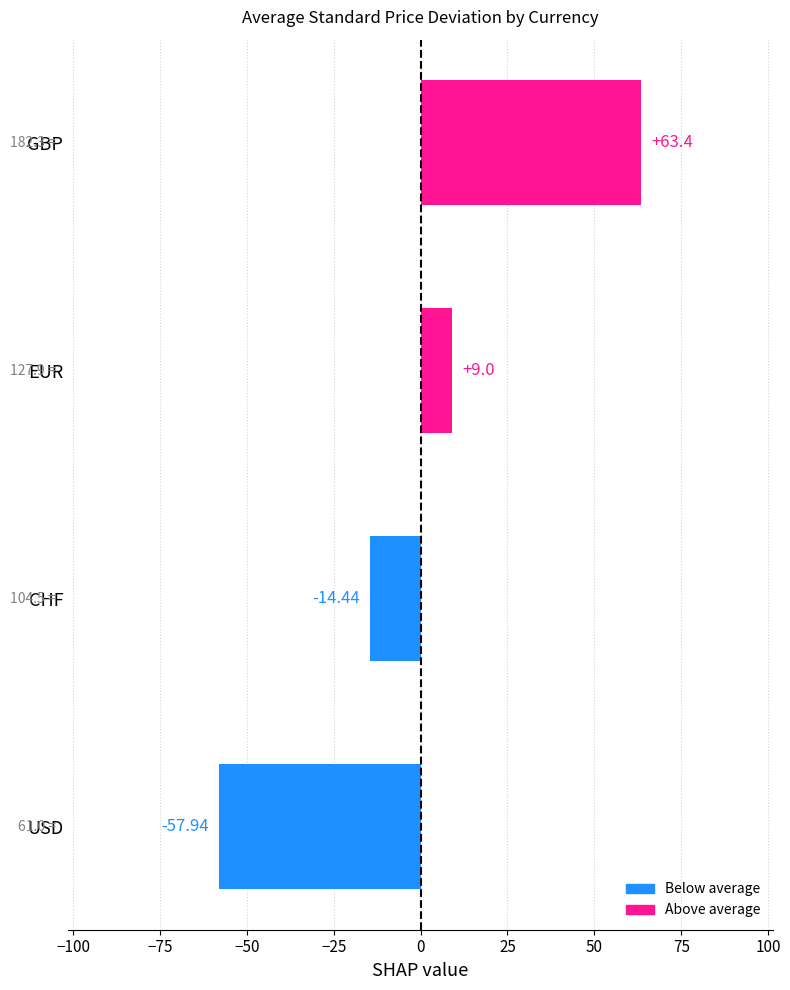

What is the change in value from USD to EUR?

+66.9